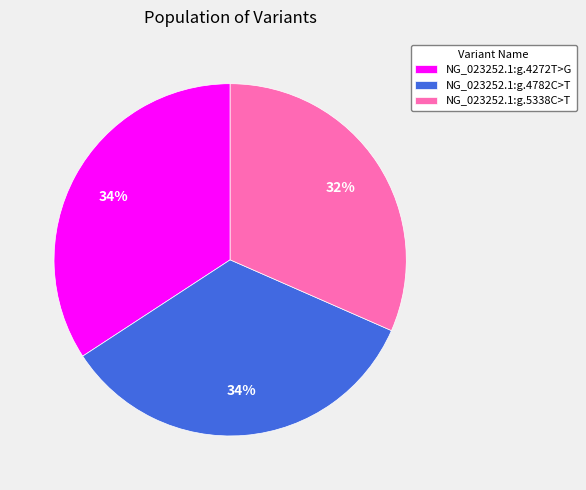

Is NG_023252.1:g.4272T>G the majority of the pie?

No